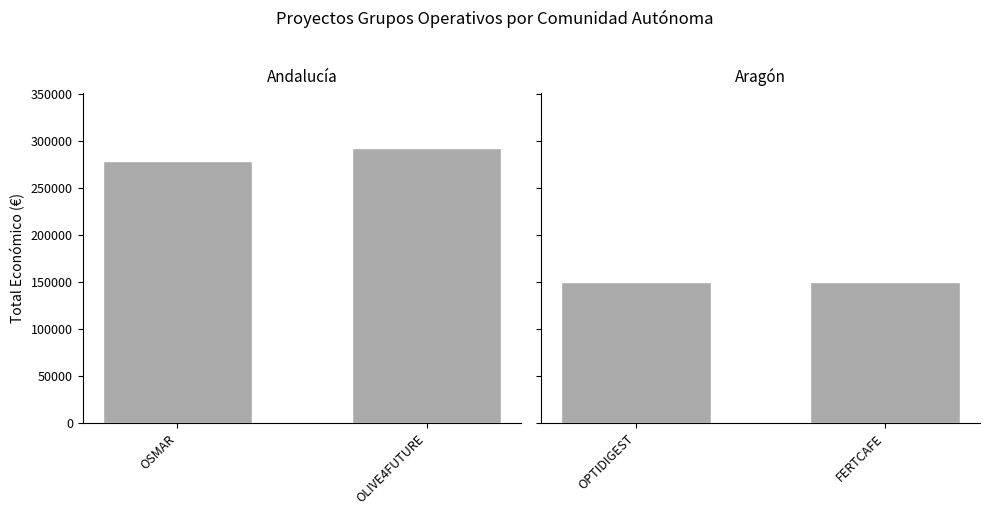

What are all the series names shown in the legend?

Andalucía, Aragón